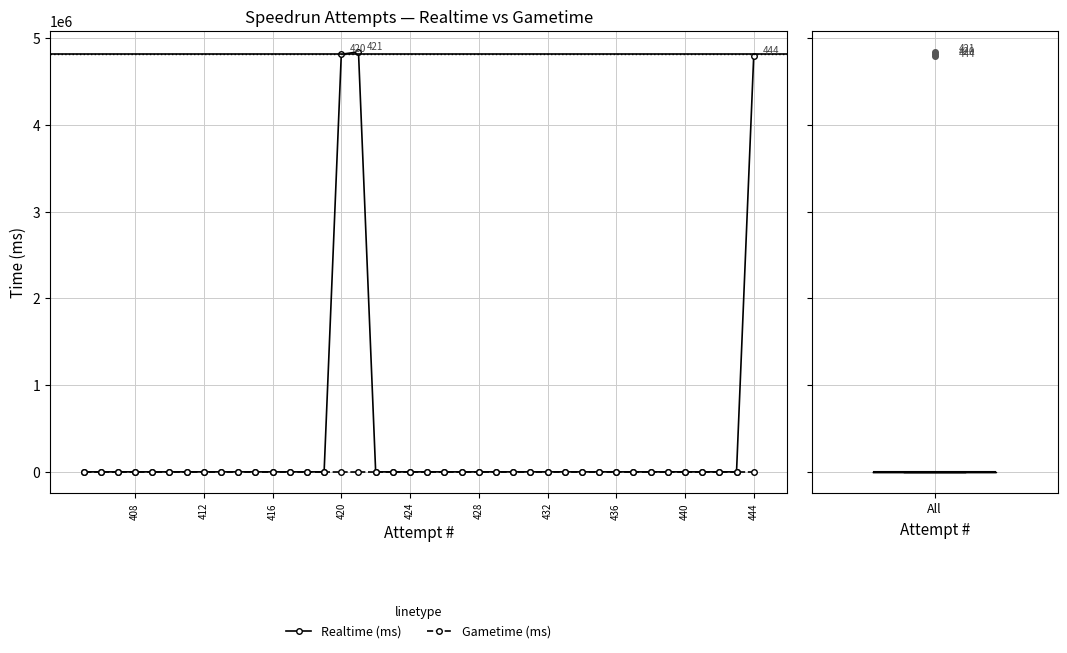

At how many categories does at least one series exceed 58982?

3